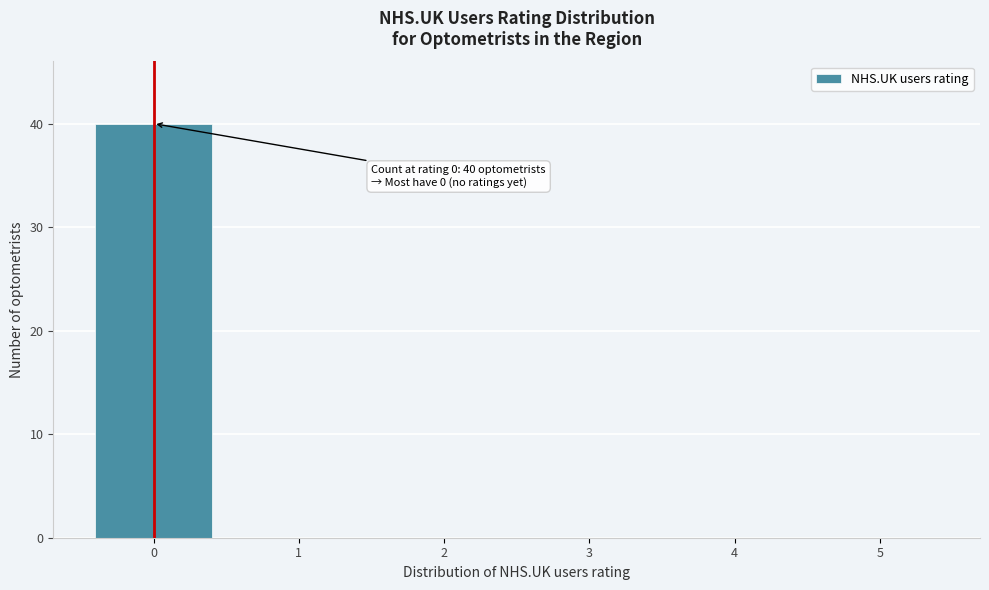

Over which range of the x-axis is the bar tallest?

-0.5 to 0.5